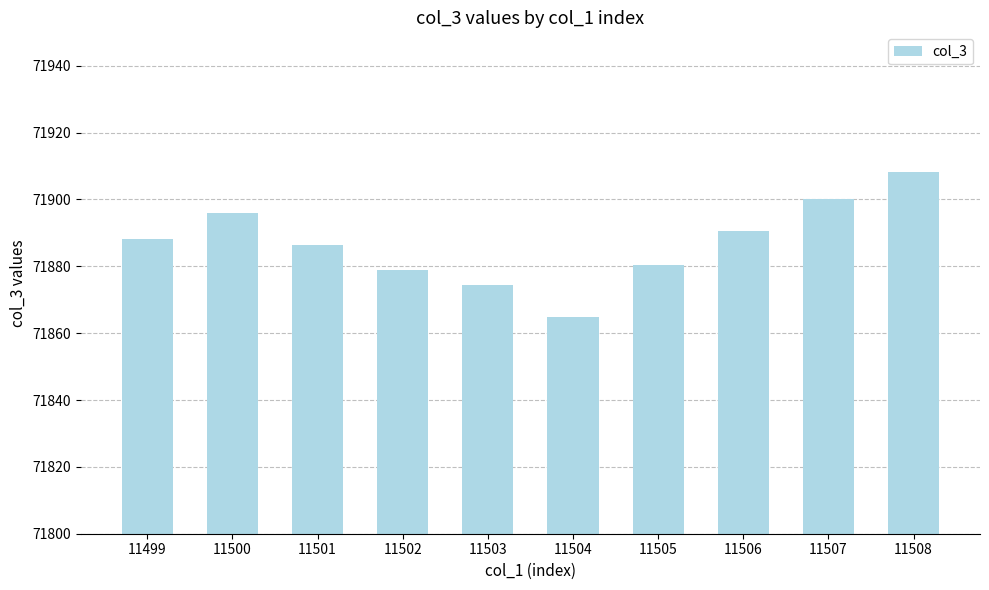

Where is the data nearest to the value 71886?

11501